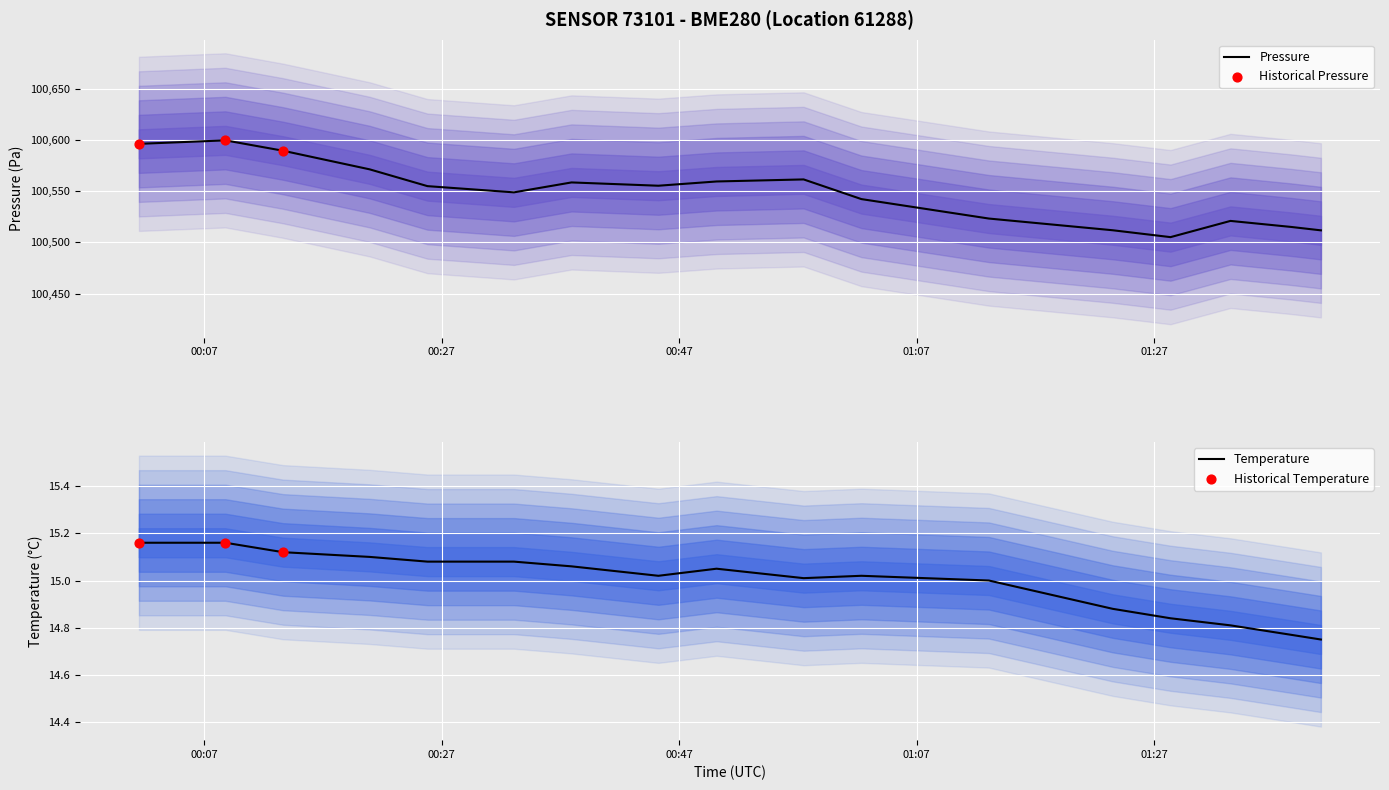

At how many categories does at least one series exceed 77057?

17